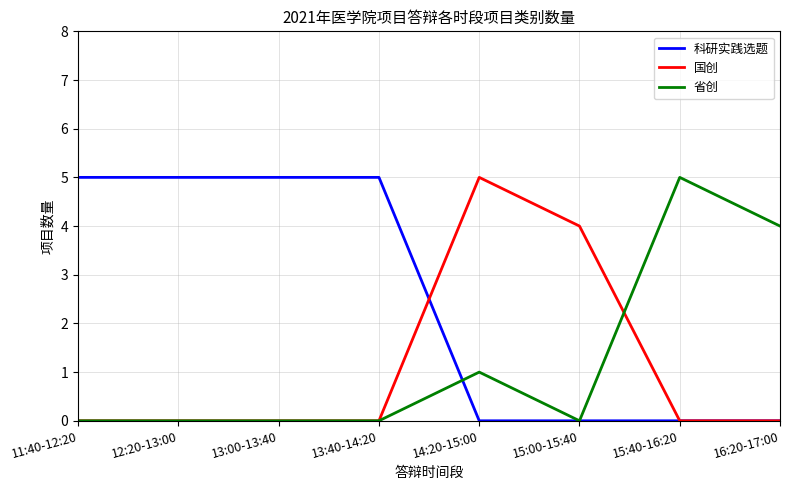

What is the sum of all 省创 values?

10